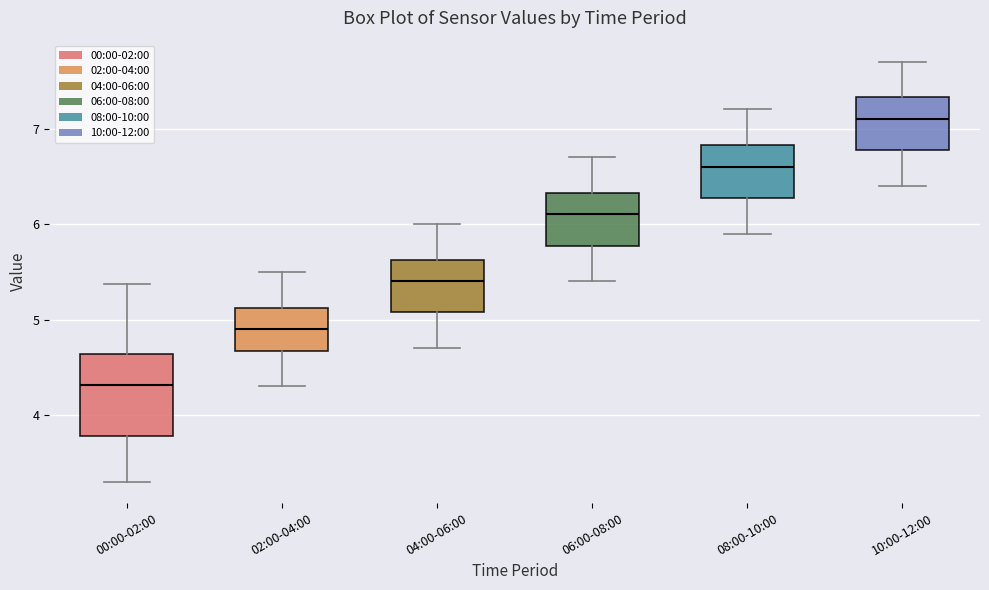

Where is the lower edge of the box for 10:00-12:00 on the y-axis? The values are not printed on the chart, so give them approximately, as read against the axis.

6.8